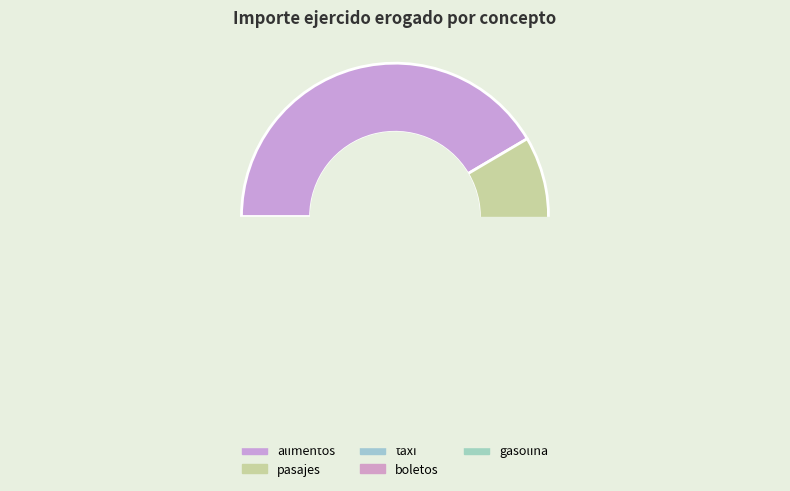

Which slice is the smallest?

taxi